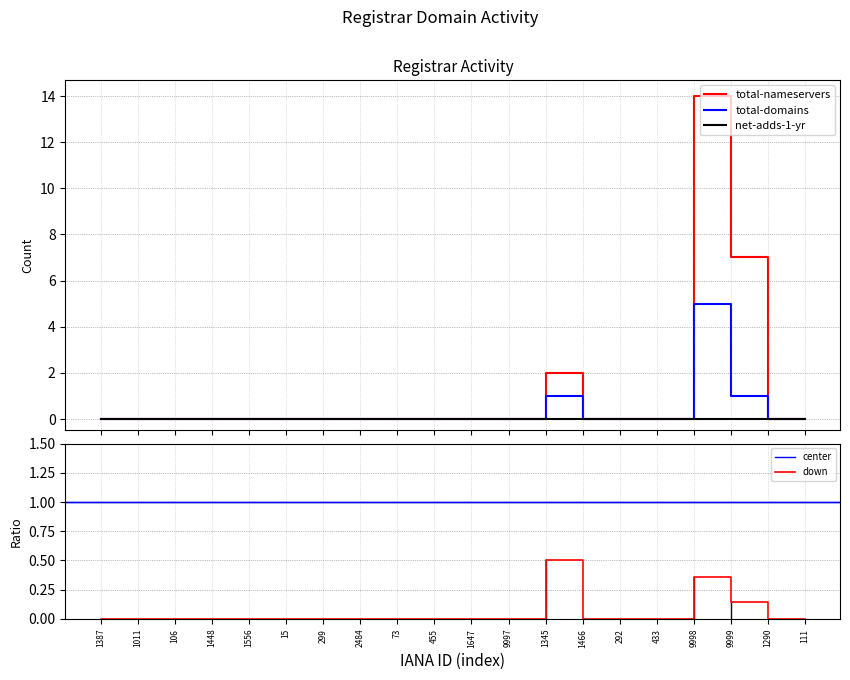

At how many categories does at least one series exceed 9?

1